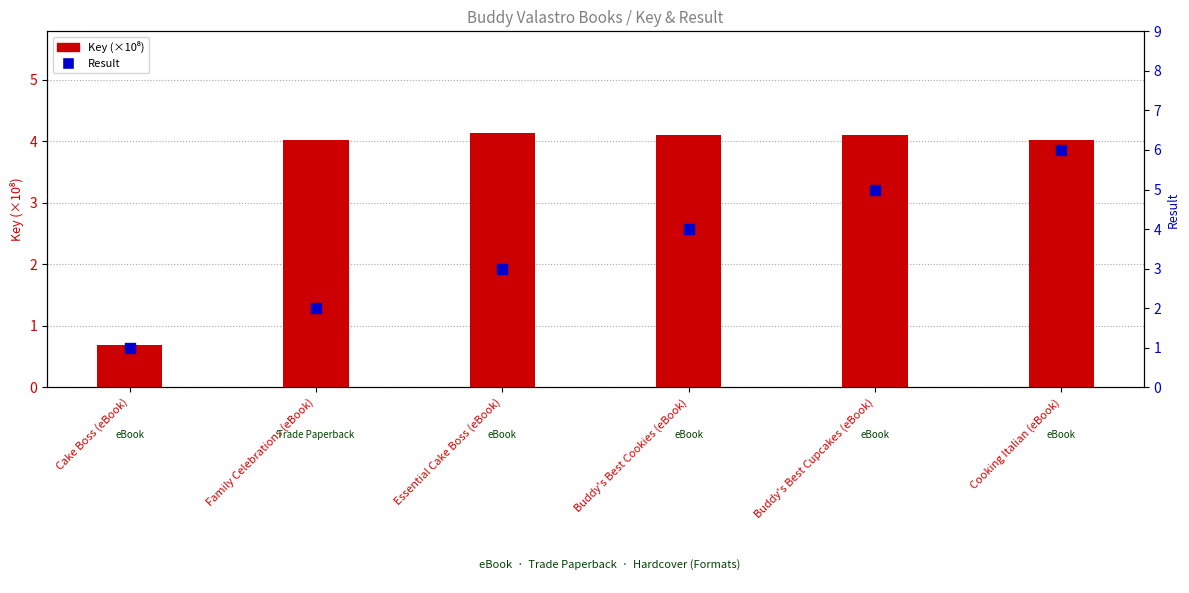

At which category is the sum across all series the highest?

Cooking Italian (eBook)